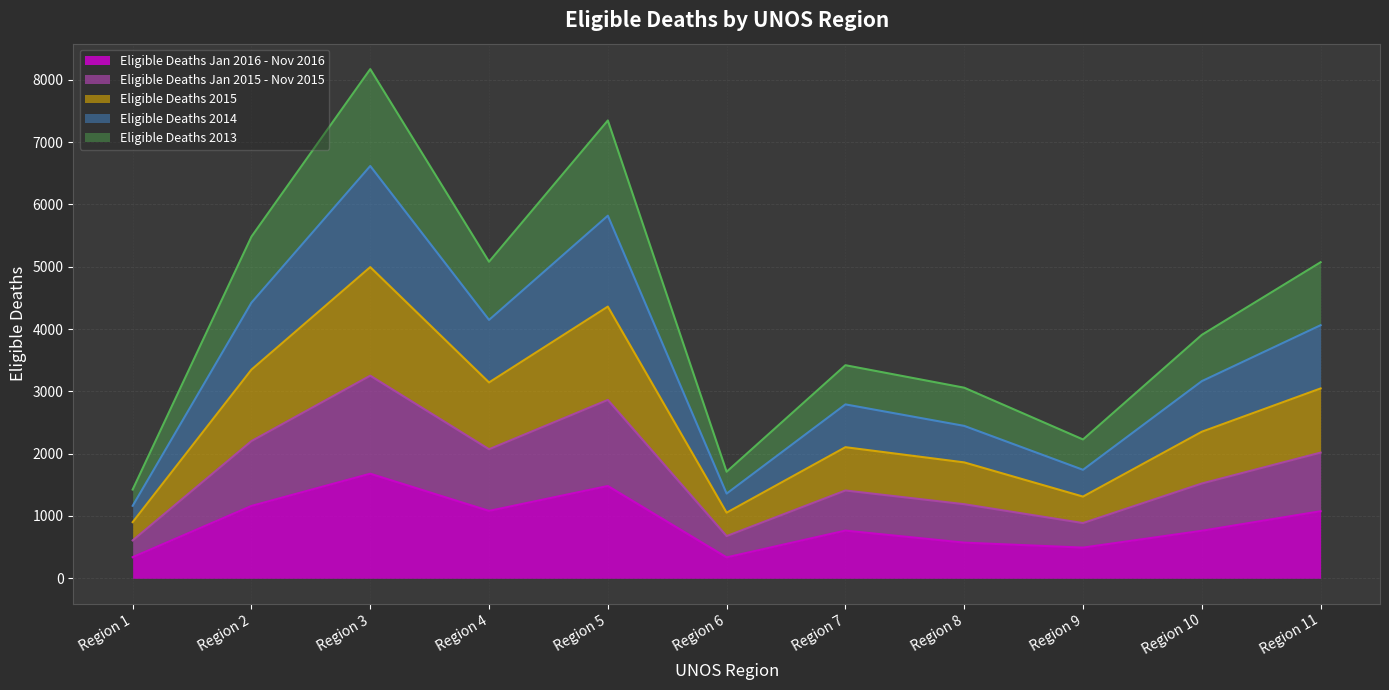

What is the highest value of the Eligible Deaths Jan 2016 - Nov 2016 series?

1678